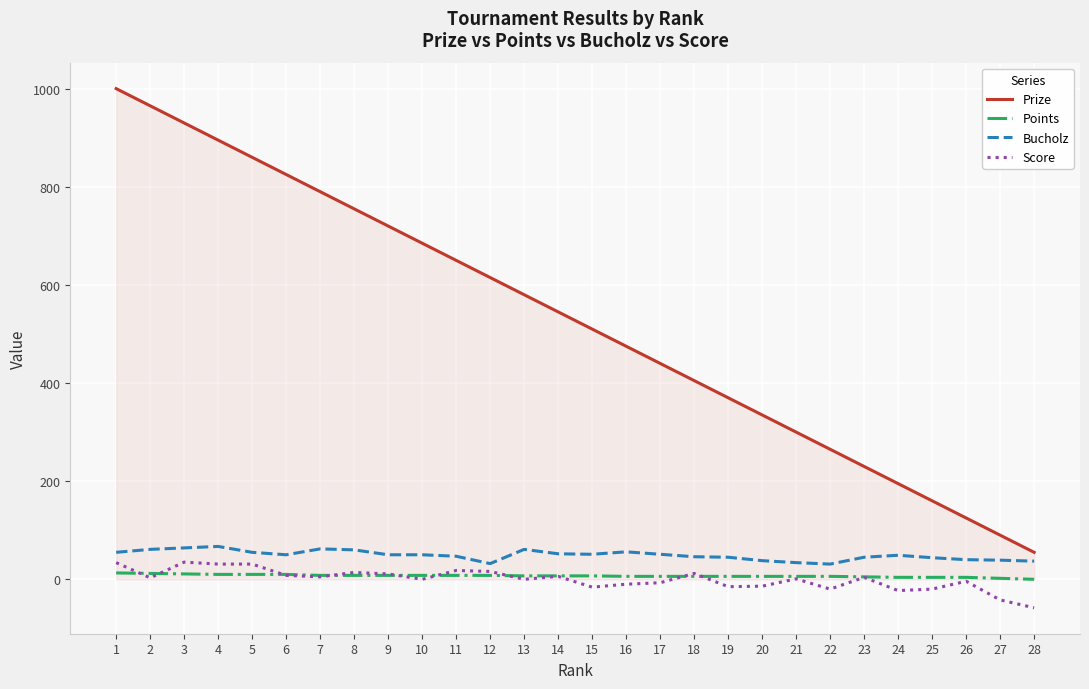

Is the value of Prize at 14 greater than the value of Points at 18?

Yes